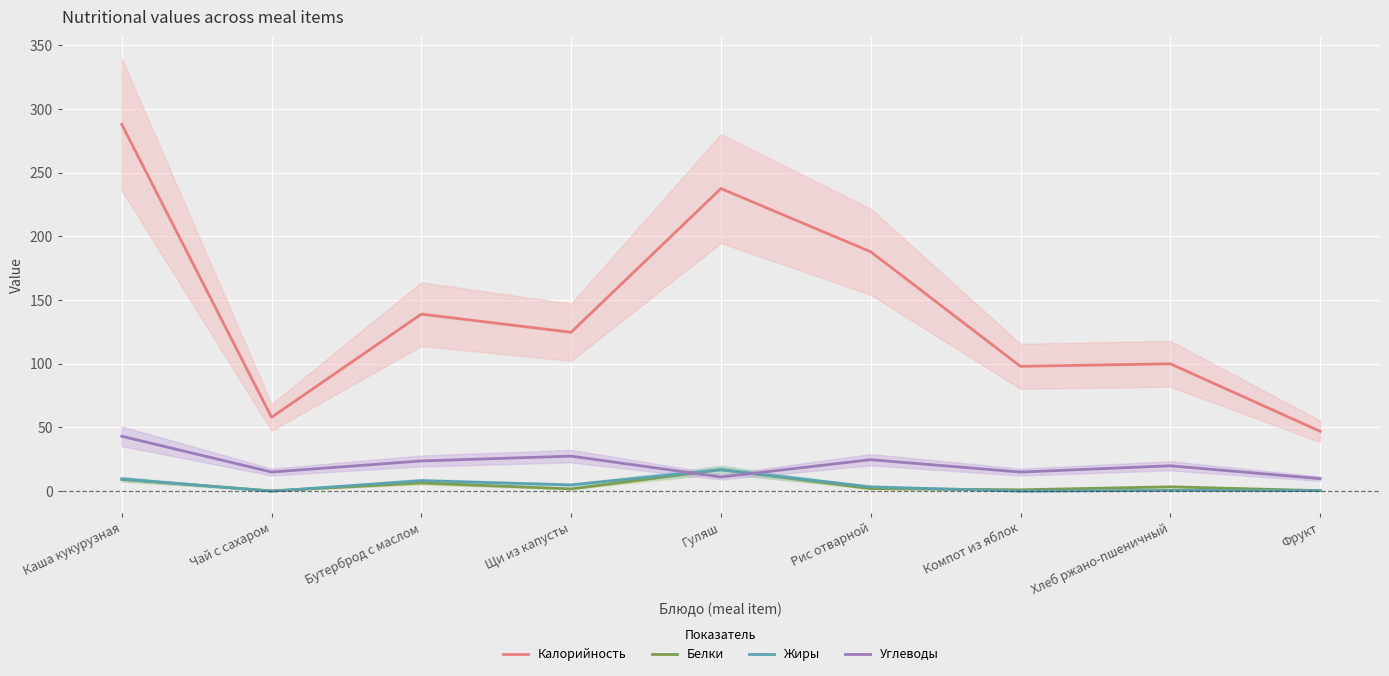

At which label does Калорийность reach its minimum?

Фрукт